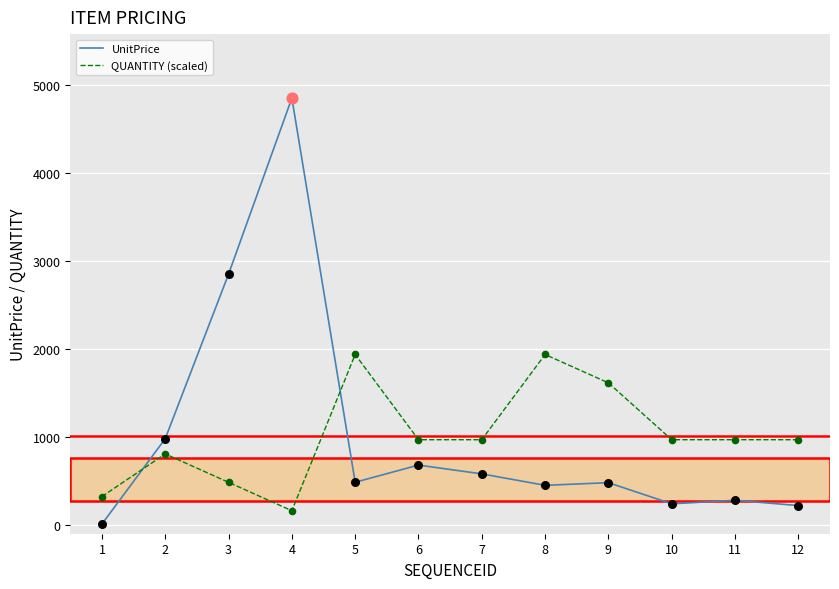

What is the total value across all series at 4?

5011.4